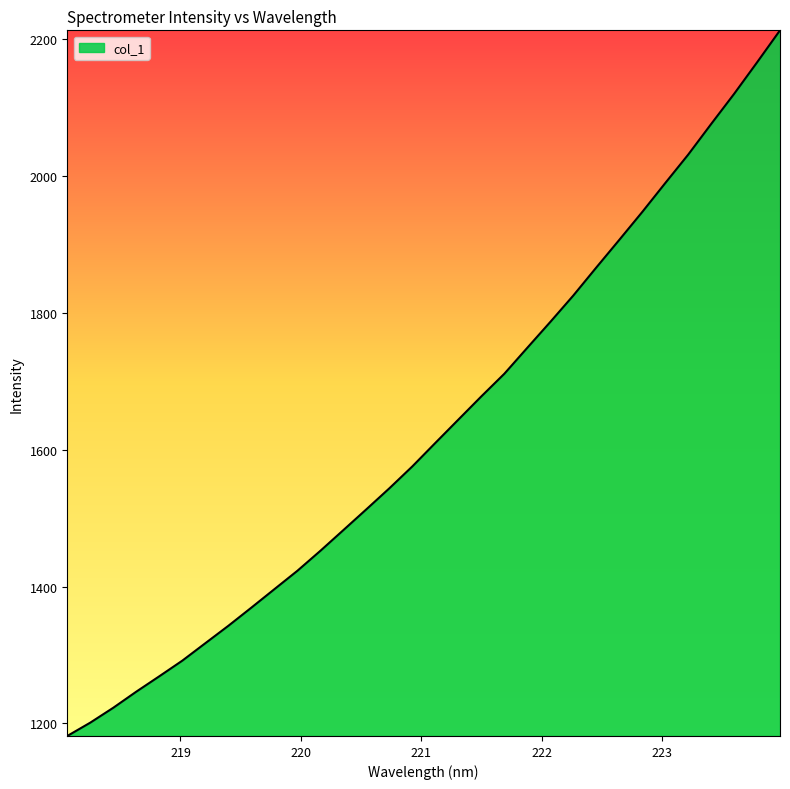

What is the sum of all values?

52151.2